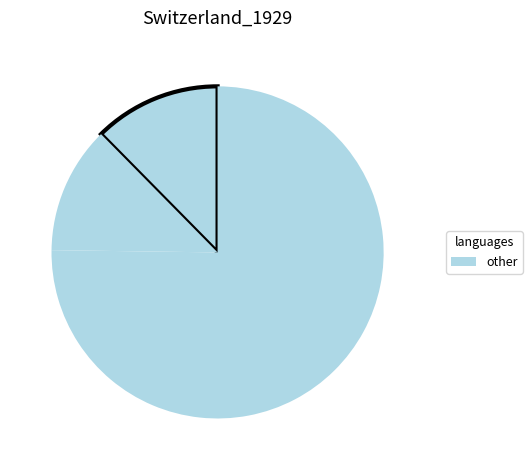

How many slices are in this pie chart?

3